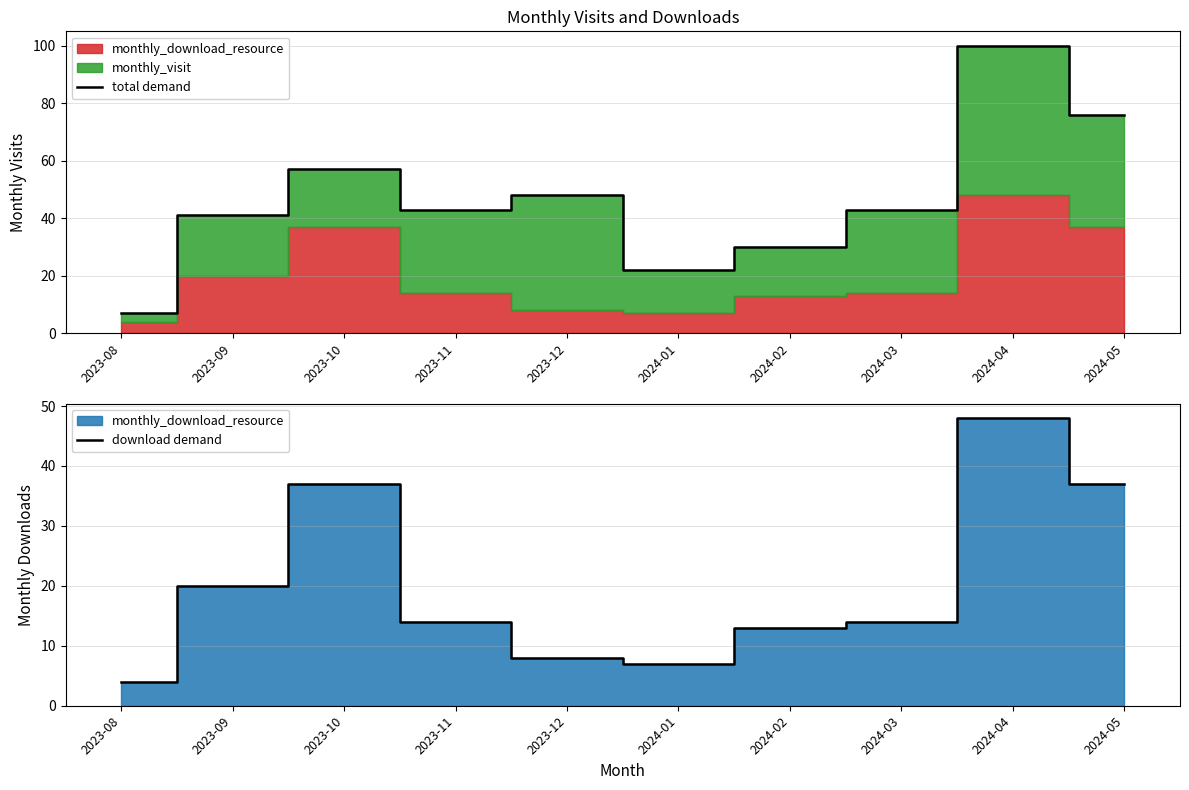

What position from the left is 2023-09?

2